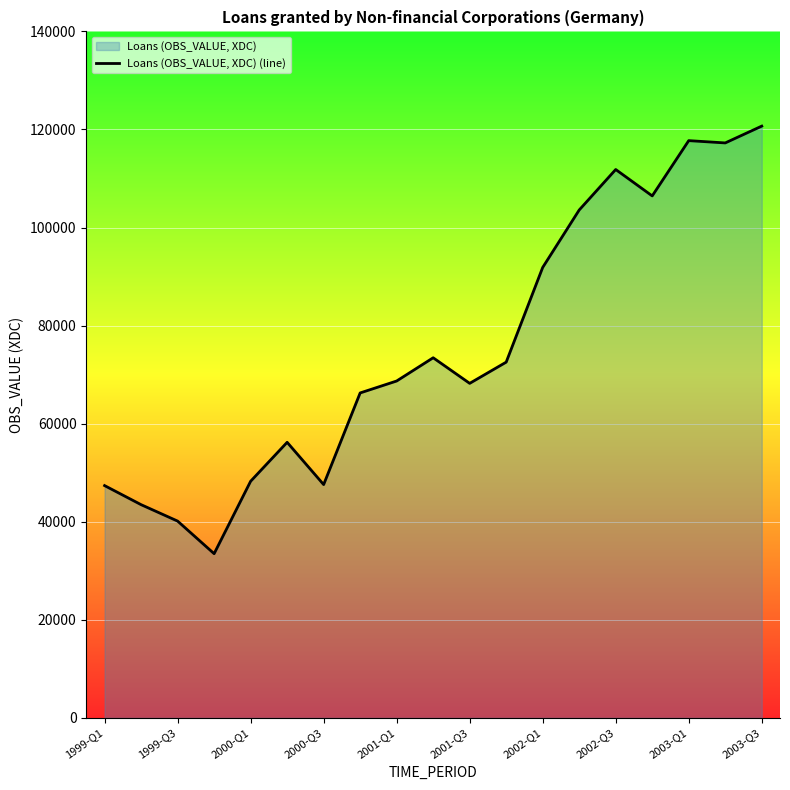

The value at 2002-Q3 is 111833. True or false?

True